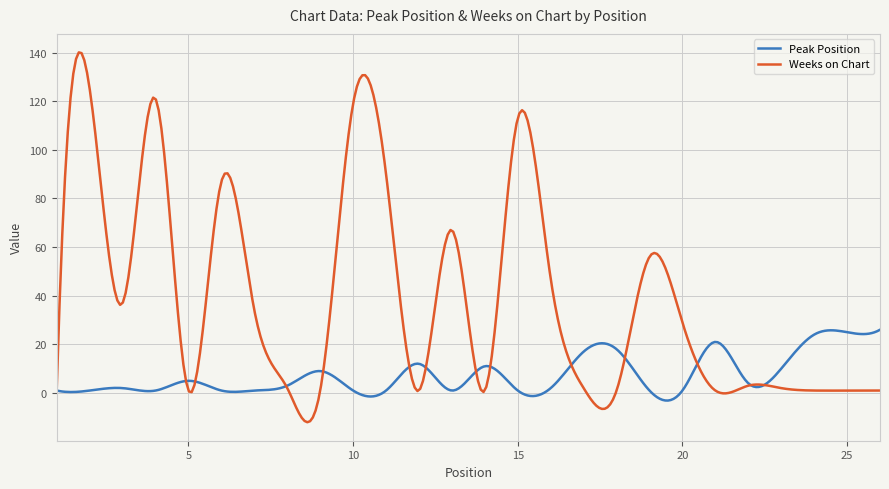

Rank the series by their maximum value, from highest to lowest.

Weeks on Chart, Peak Position